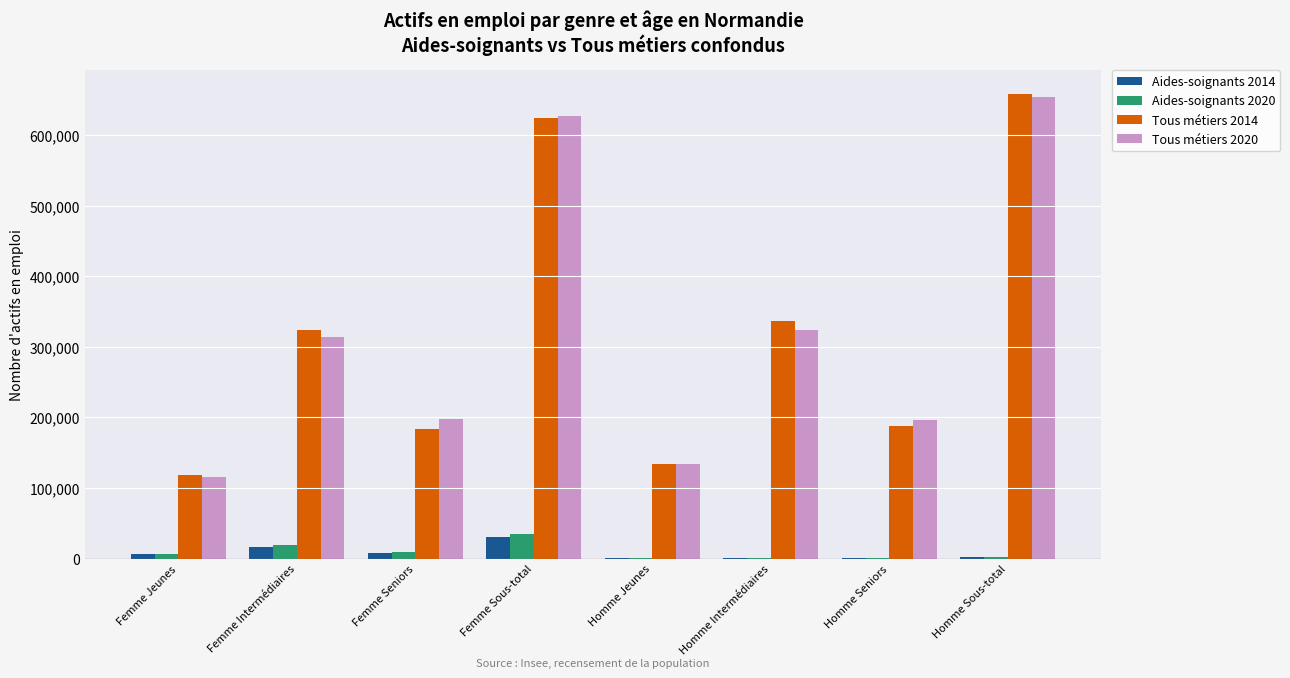

What is the spread (max minus min) of values at Homme Sous-total?

656275.5